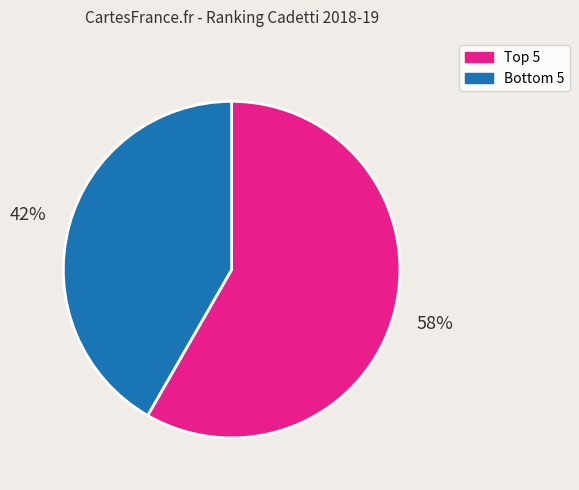

Rank the categories by value from lowest to highest.

Bottom 5, Top 5